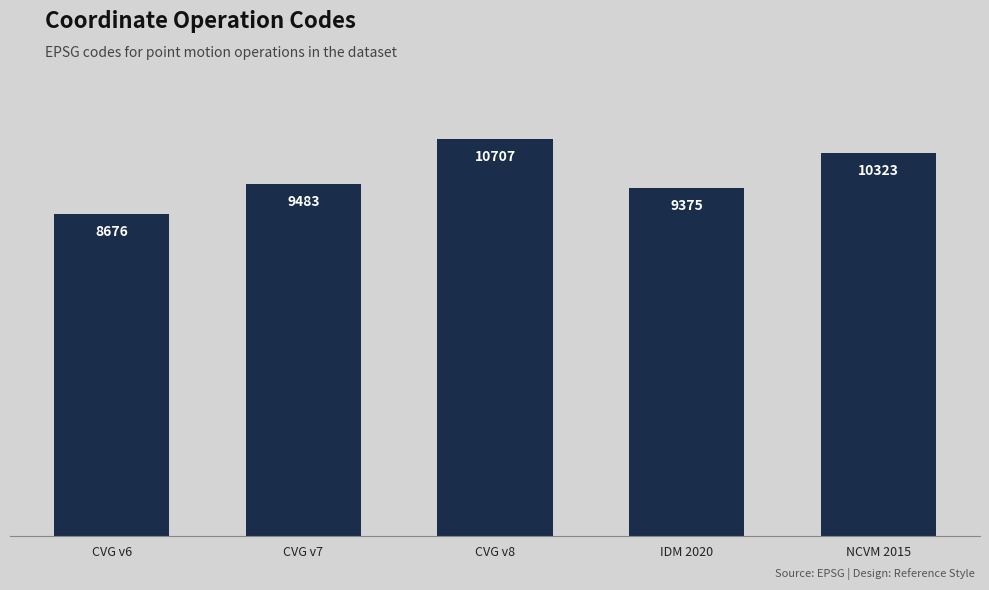

List the labels in order of value, largest first.

CVG v8, NCVM 2015, CVG v7, IDM 2020, CVG v6